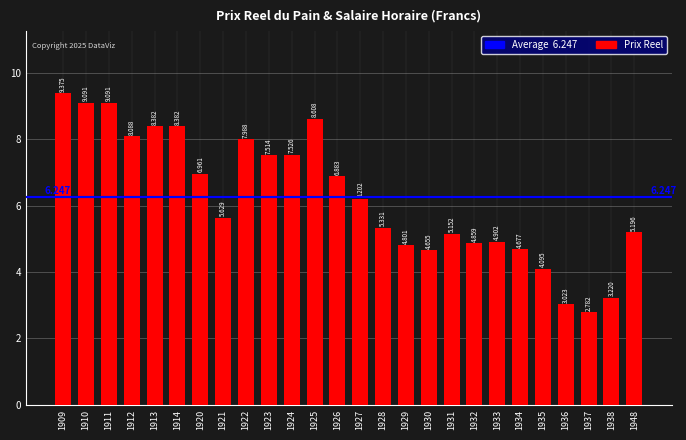

The value at 1927 is 4.0. True or false?

False